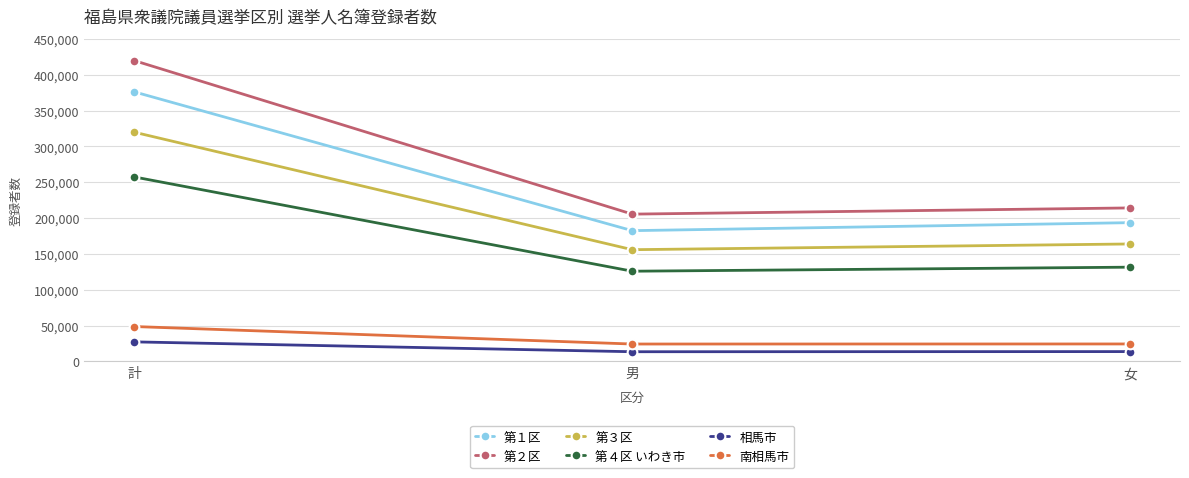

What is the sum of the 南相馬市 values at 計 and 男?

73011